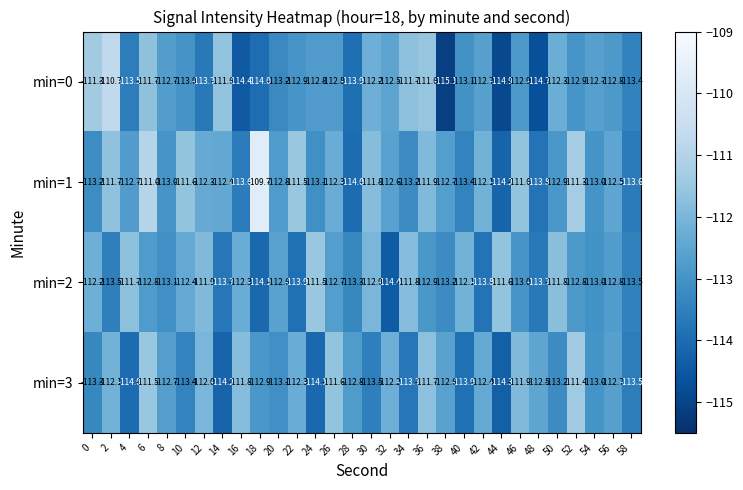

True or false: min=1 has a value of -70.5 at 16.

False